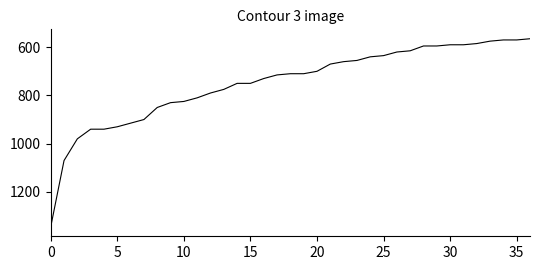

What is the difference between the maximum and minimum values?

780